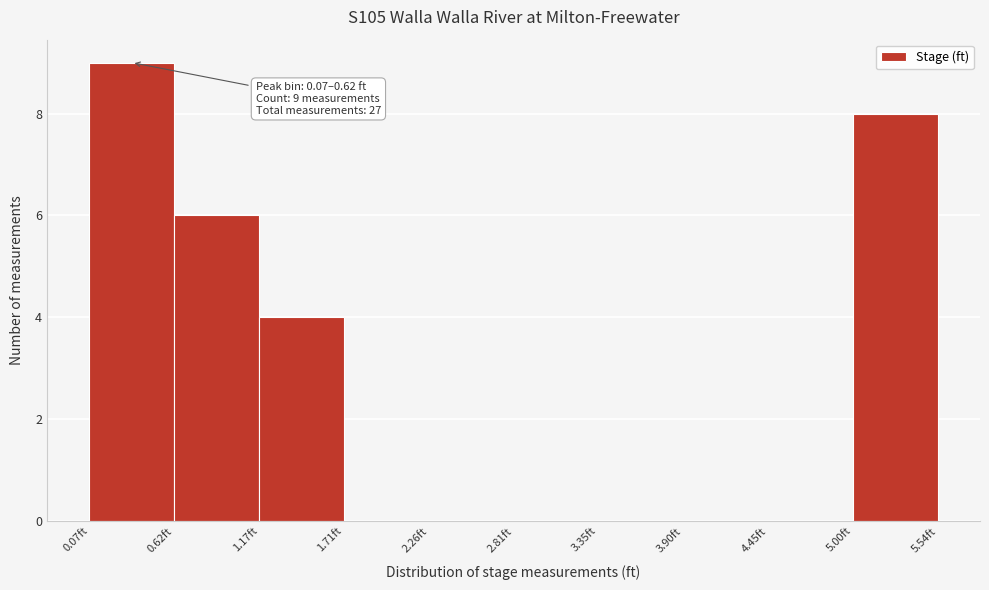

Over which range of the x-axis is the bar tallest?

0.1 to 0.6